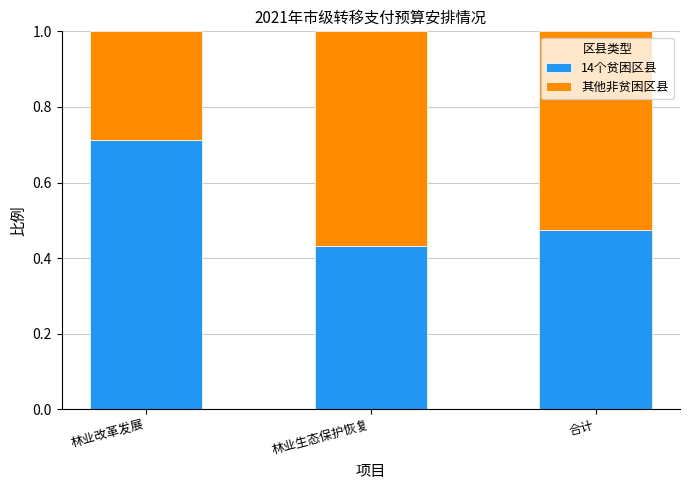

True or false: 14个贫困区县 has a value of 0.7 at 林业生态保护恢复.

False